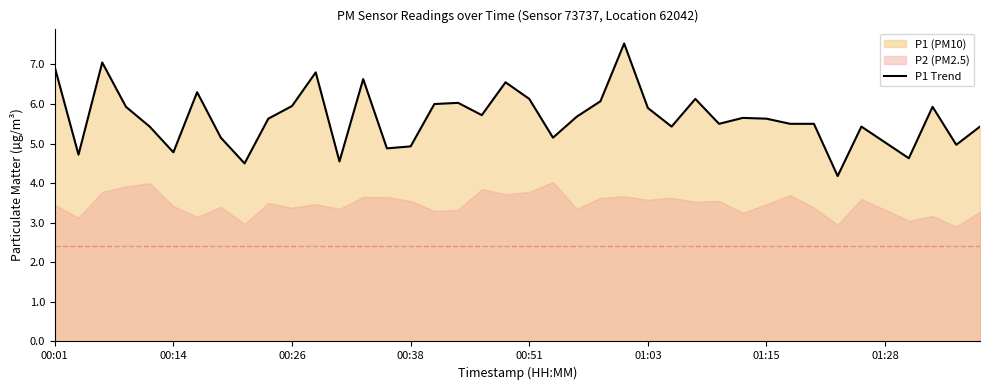

True or false: there are more than 0 points higher than both neighbors.

True